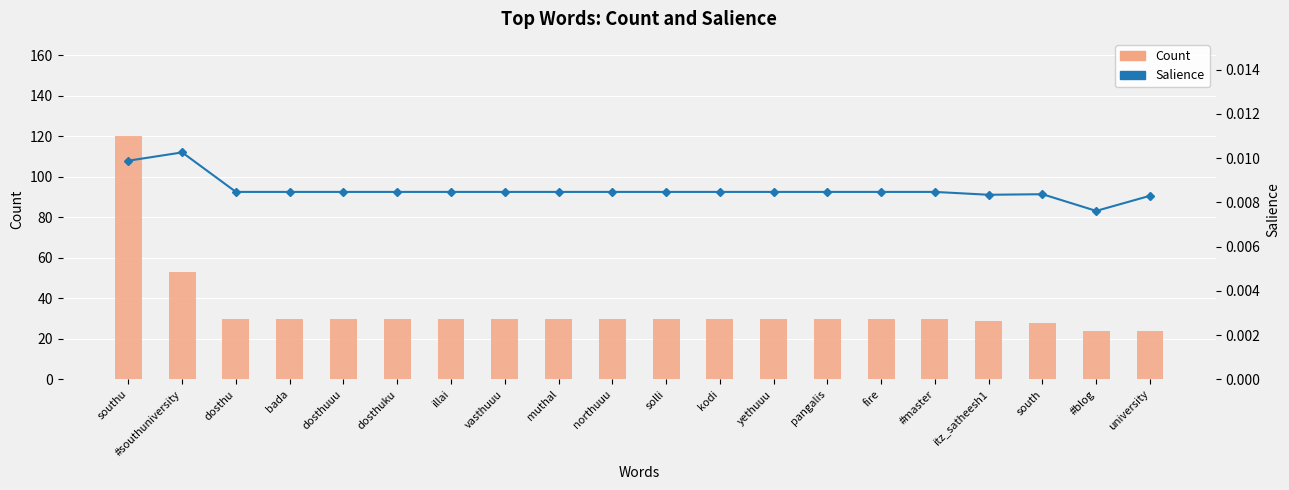

What is the total value across all series at #blog?

24.0